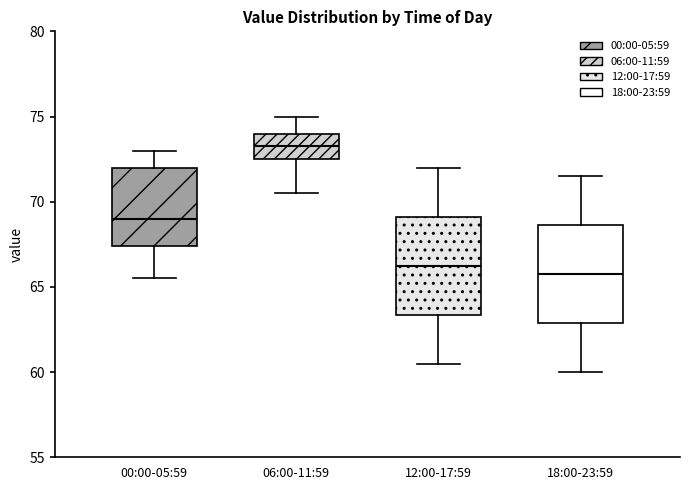

Reading left to right, transcribe this box plot: for each box, give where its median line is, the range the box spans, and where its two whiskers end, as read against the y-axis. The values are not printed on the chart, so give them approximately, as read against the axis.

00:00-05:59: median 69.0, box 67.5 to 72.0, whiskers 65.5 to 73.0
06:00-11:59: median 73.5, box 72.5 to 74.0, whiskers 70.5 to 75.0
12:00-17:59: median 66.5, box 63.5 to 69.0, whiskers 60.5 to 72.0
18:00-23:59: median 66.0, box 63.0 to 68.5, whiskers 60.0 to 71.5